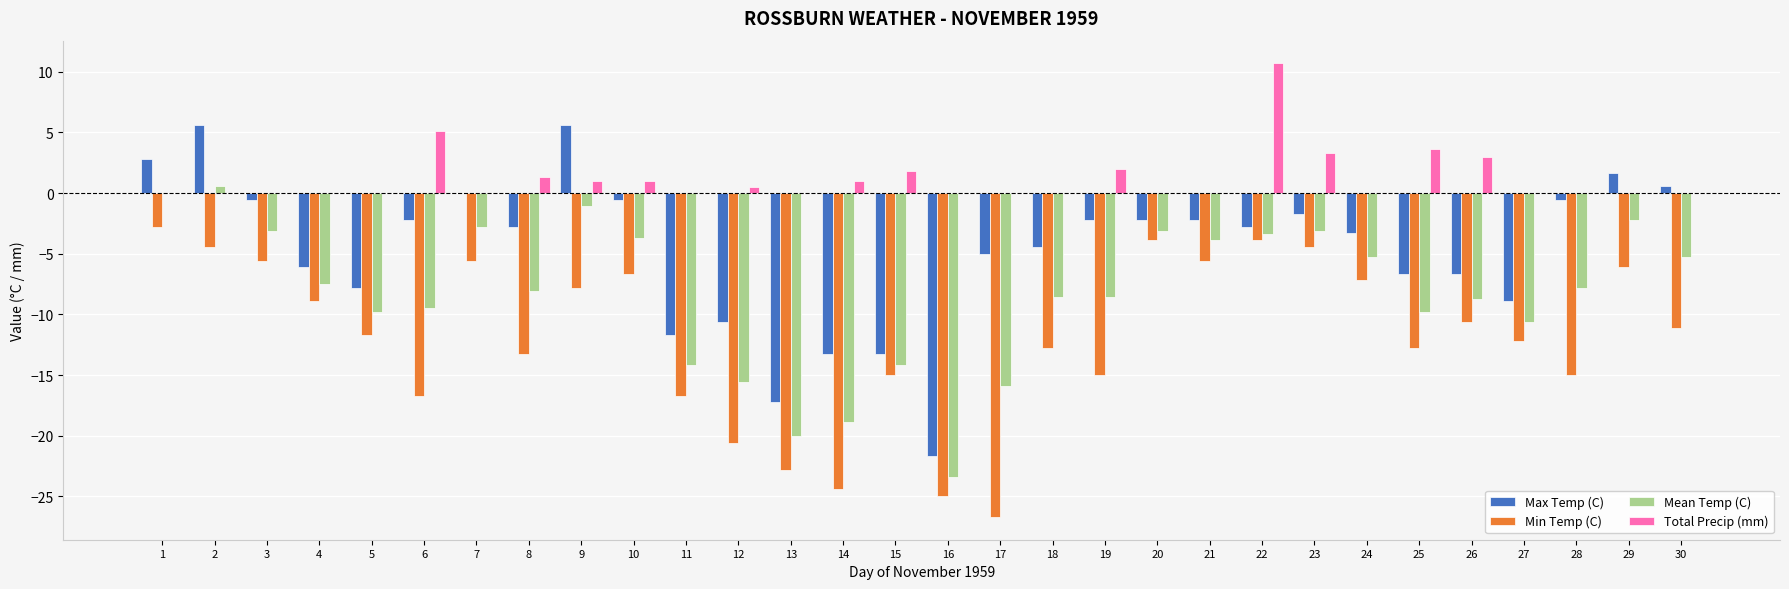

What is the sum of the Min Temp (C) values at 17 and 16?

-51.7